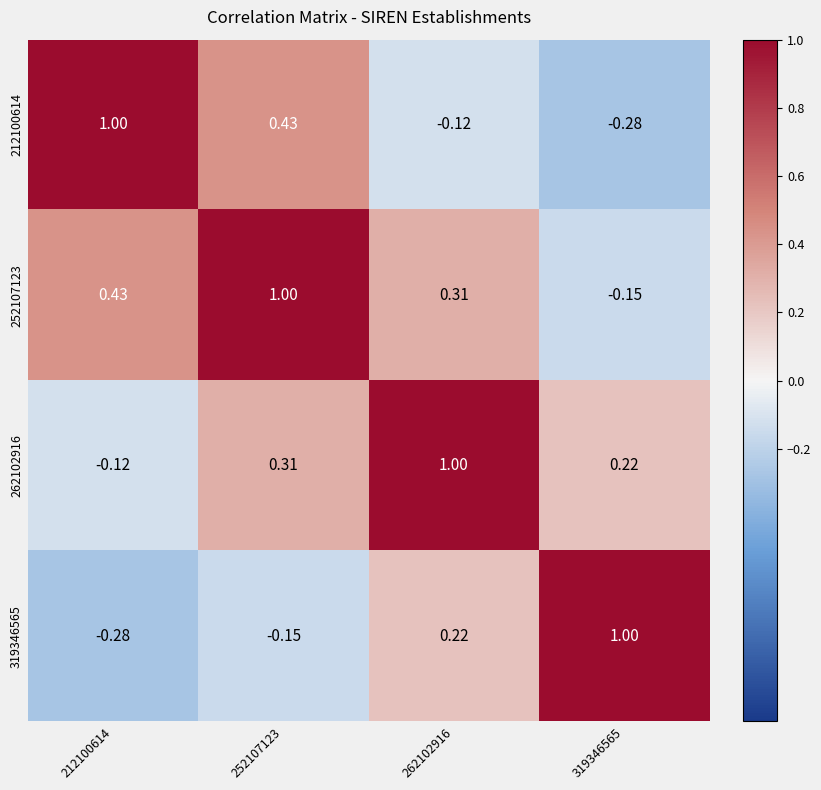

Between 319346565 and 262102916, which is larger?

262102916